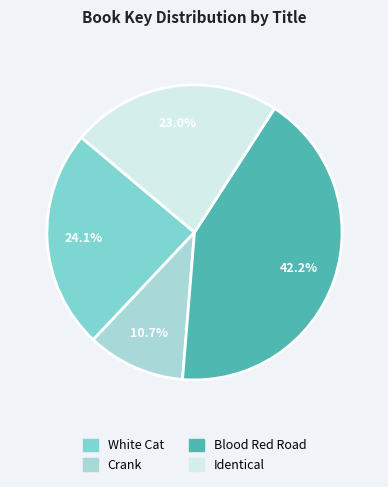

Is there any slice that represents more than half of the pie?

No